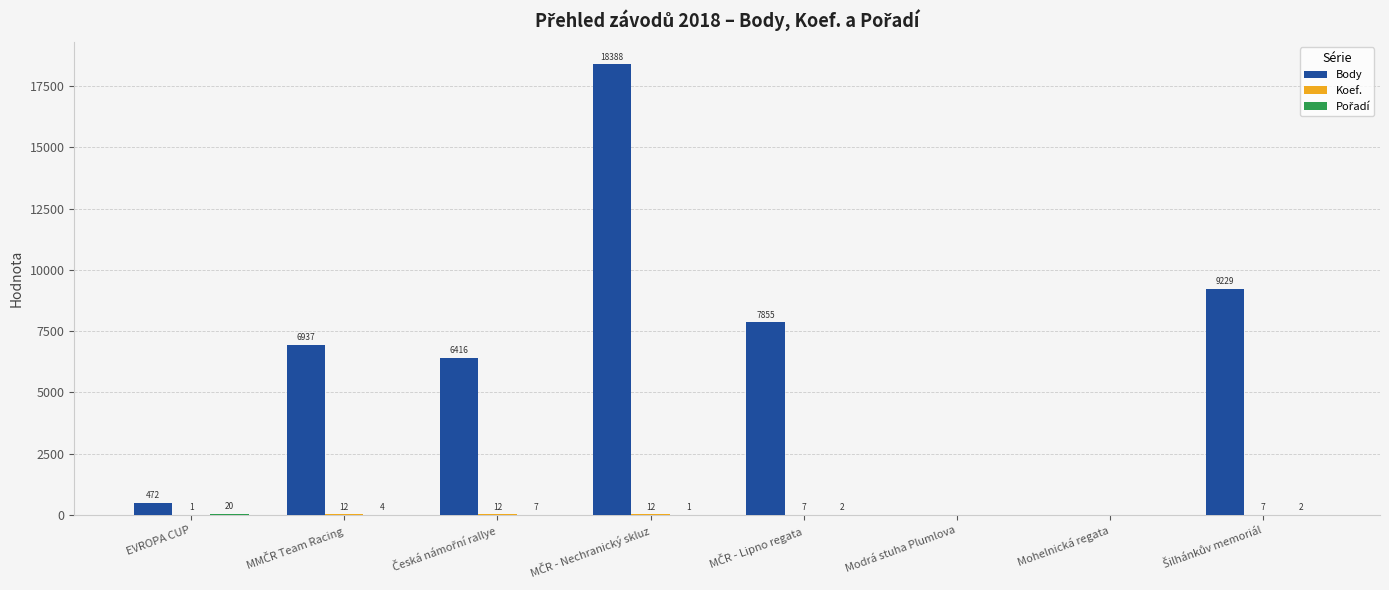

What is the greatest value displayed?

18388